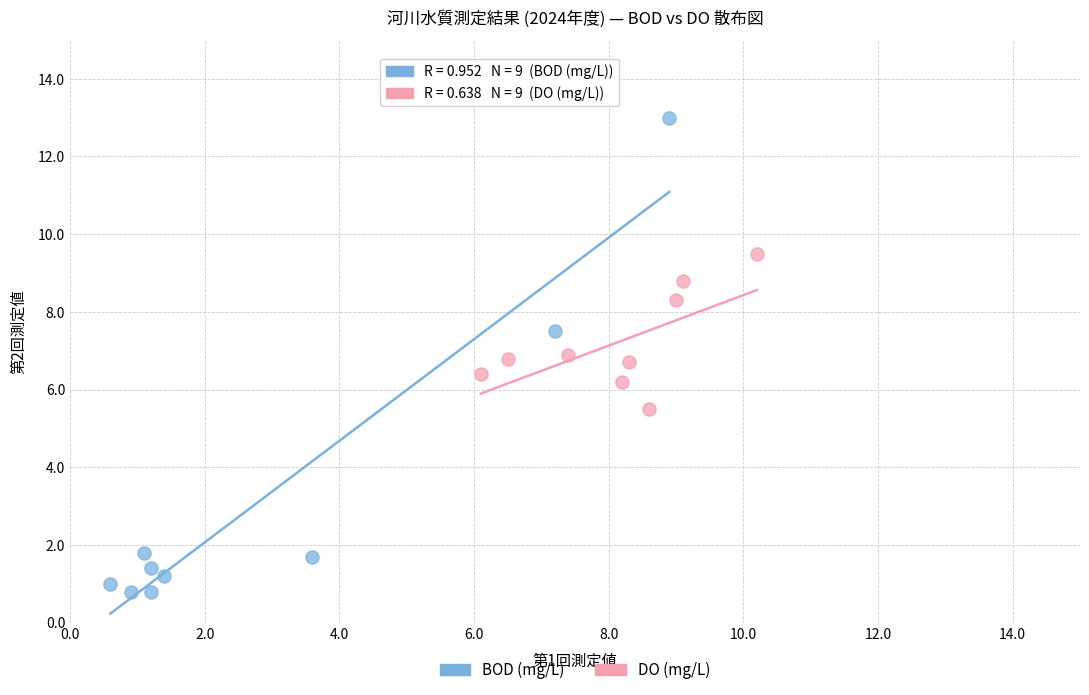

Which series has the largest Y range (max minus min)?

BOD (mg/L)